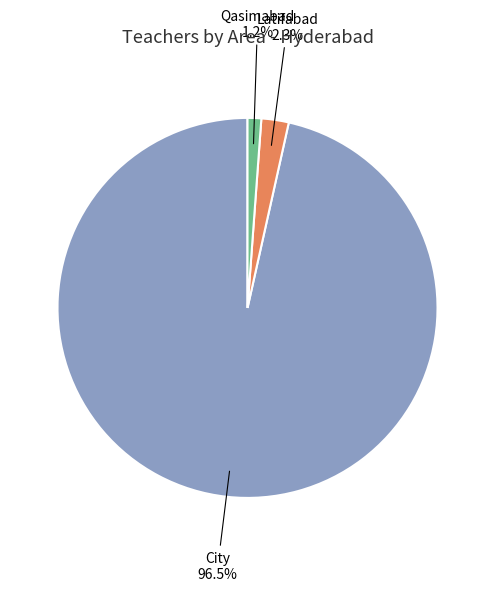

Is it true that Qasimabad is 11% of the pie?

False